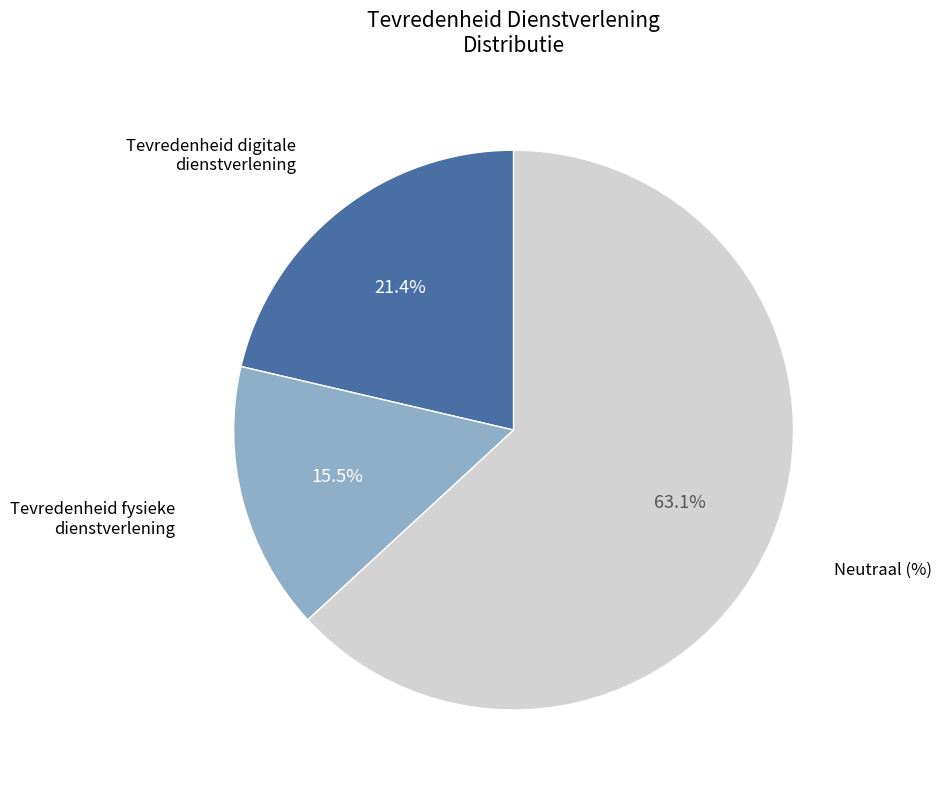

Does any single category account for the majority?

Yes